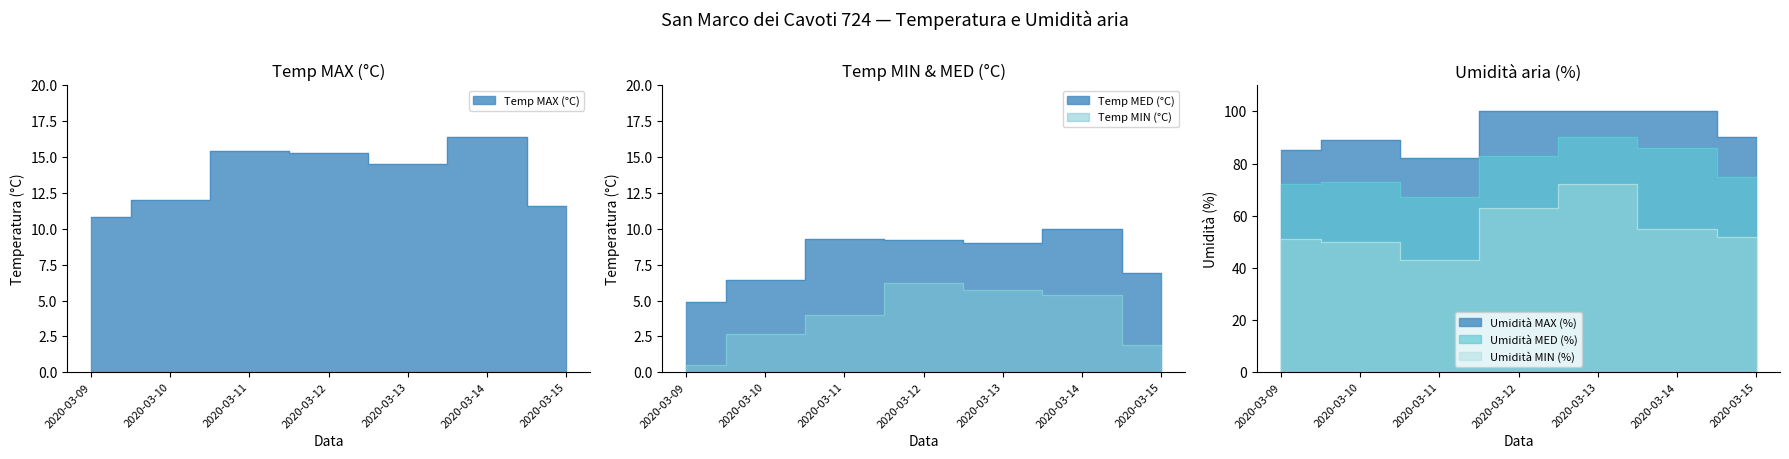

Where is Temp MIN (°C) nearest to the value 3?

2020-03-10